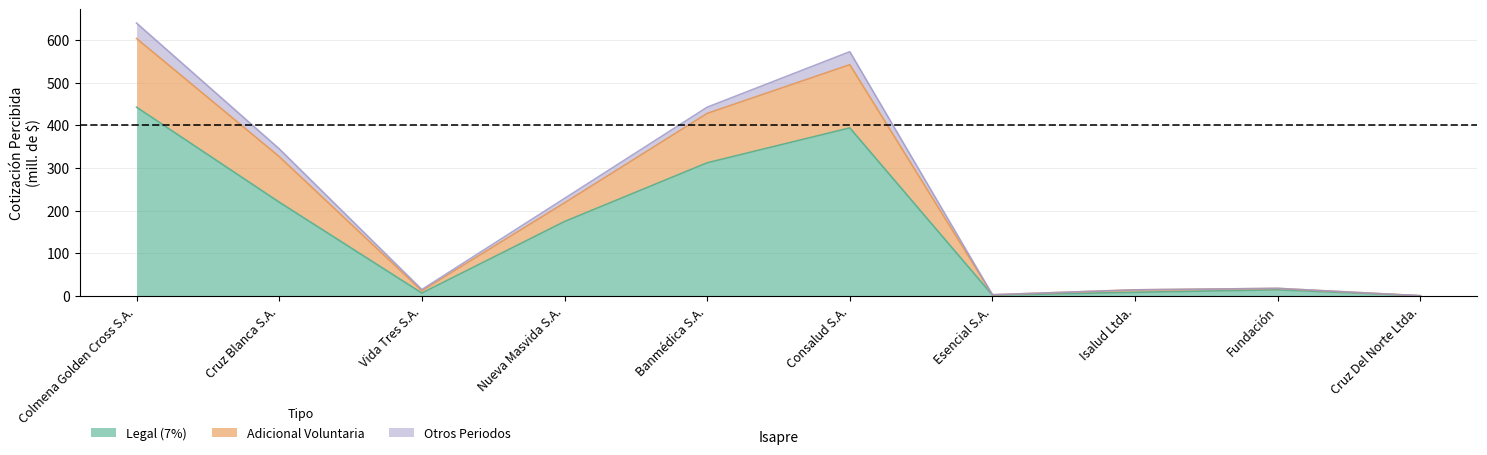

At which category is the sum across all series the highest?

Colmena Golden Cross S.A.